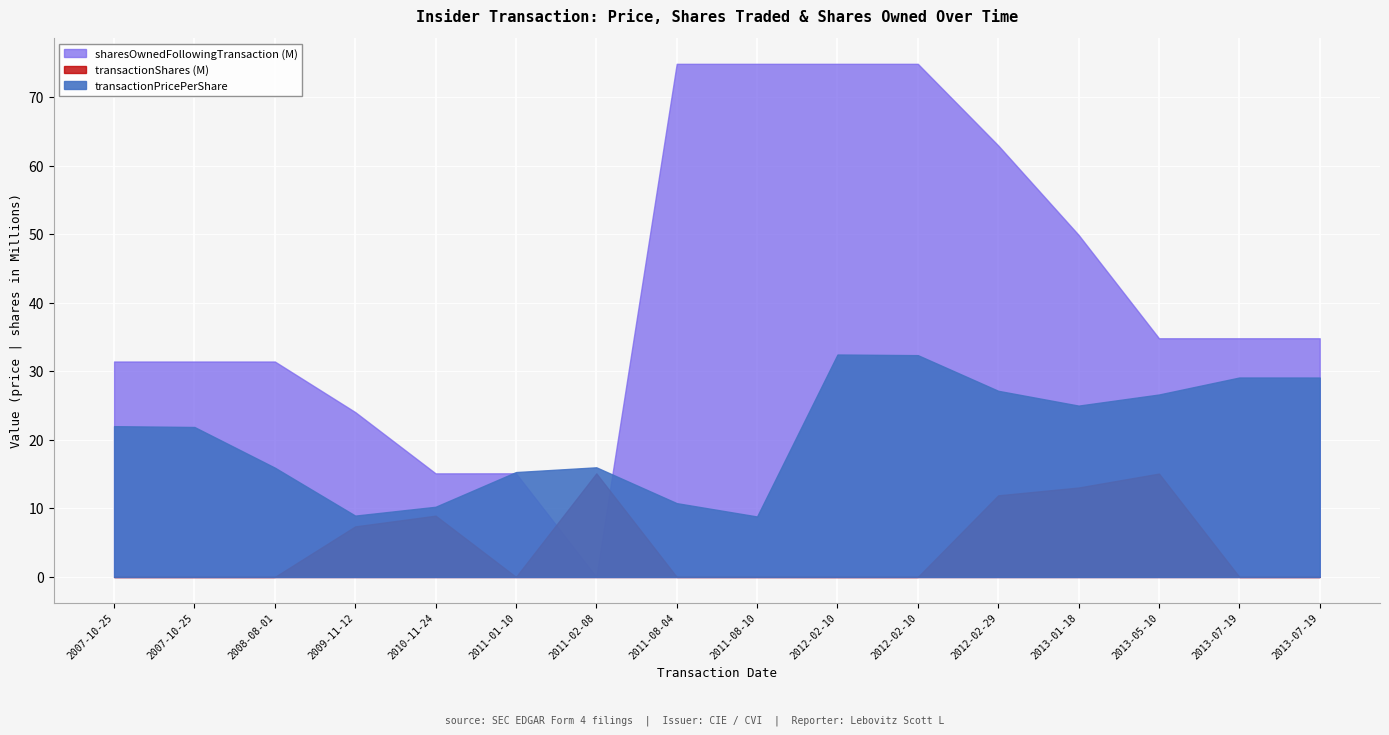

How many series are shown in this chart?

3